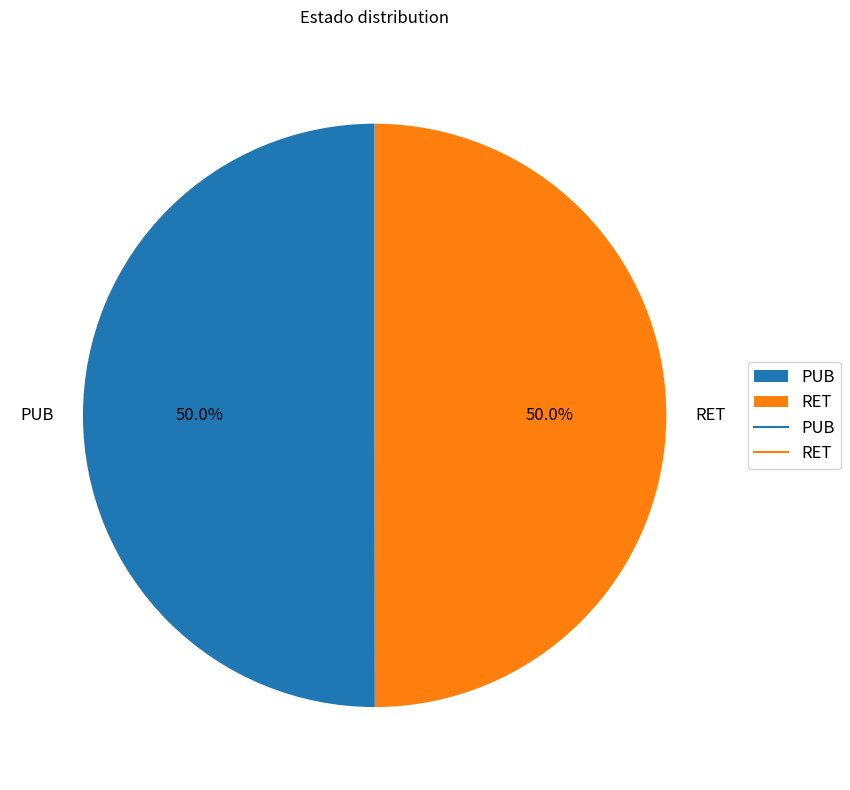

How much of the chart is everything except PUB?

50.0%